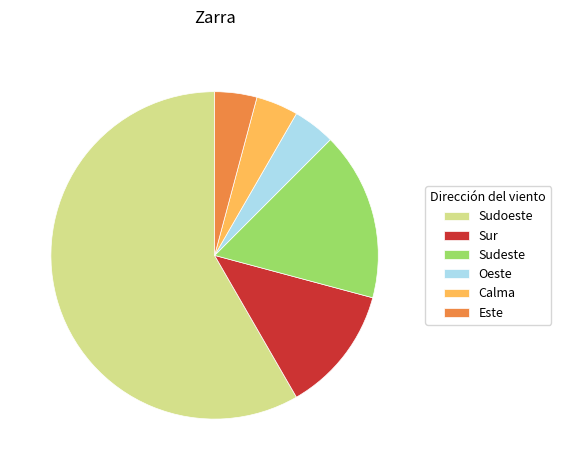

Do Calma and Sudoeste together represent more than half of the pie?

Yes